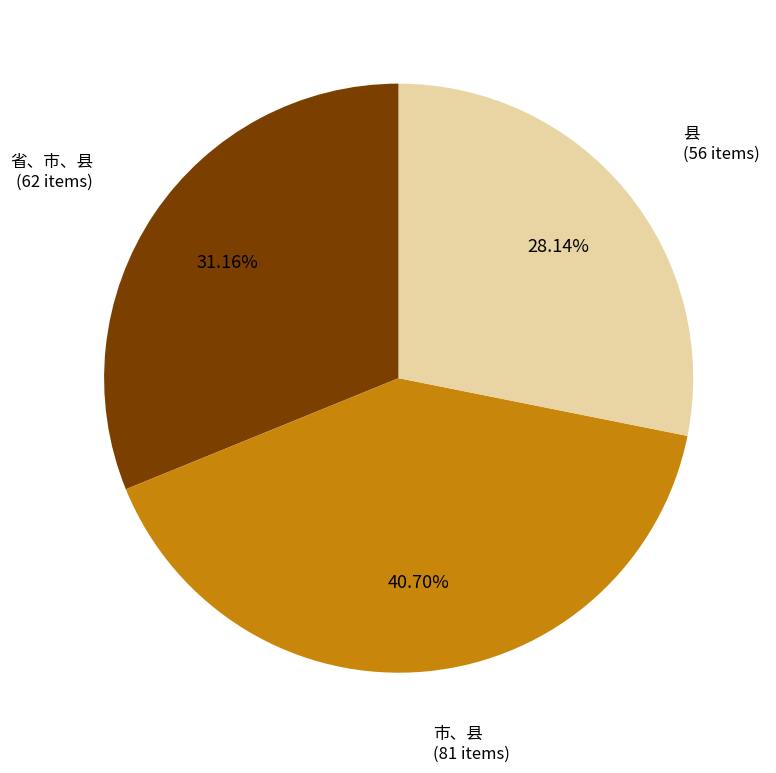

Which slice is the smallest?

县